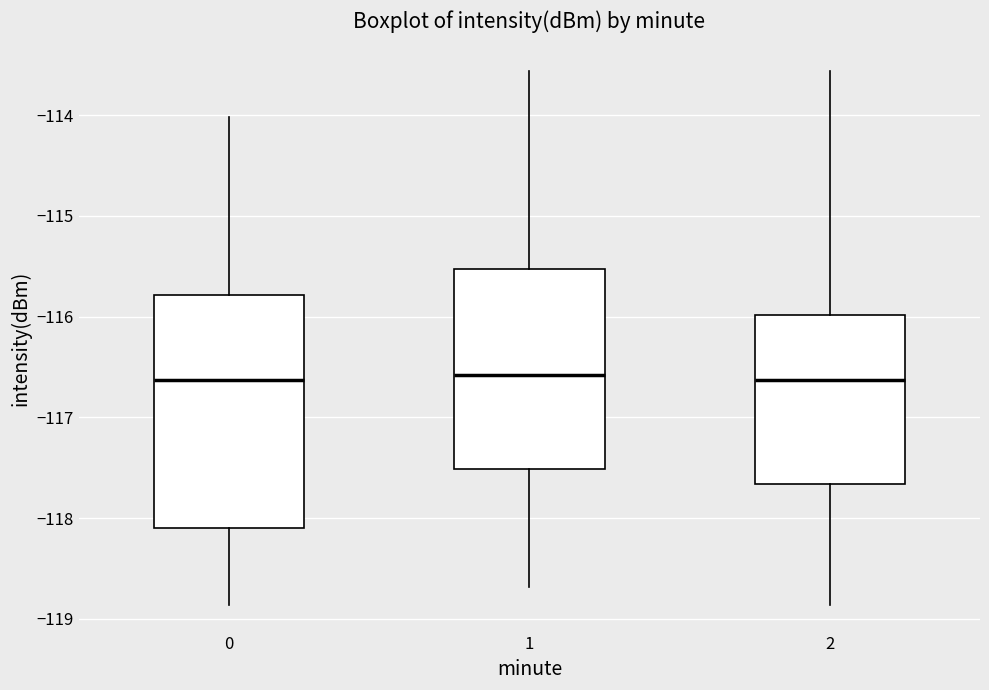

Comparing the boxes themselves (not the whiskers), which one is the tallest?

0